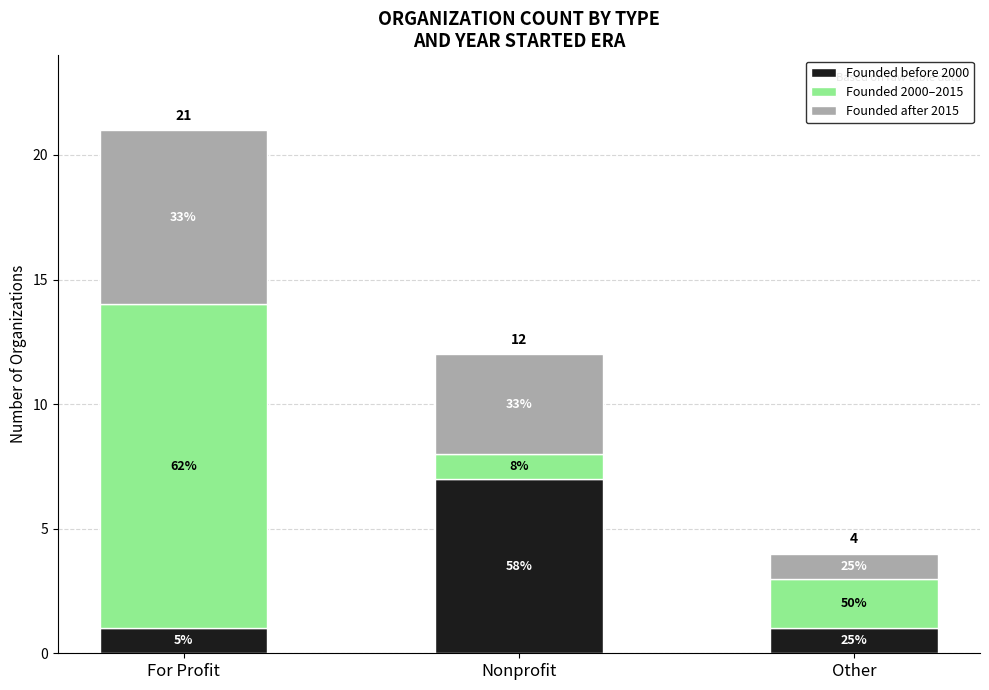

What are all the series names shown in the legend?

Founded before 2000, Founded 2000–2015, Founded after 2015